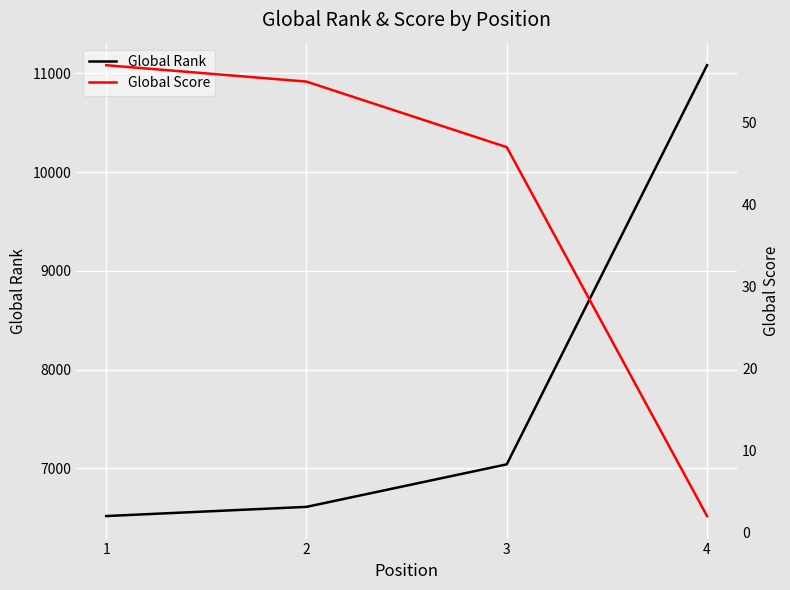

True or false: Global Rank has more than 0 points higher than both neighbors.

False